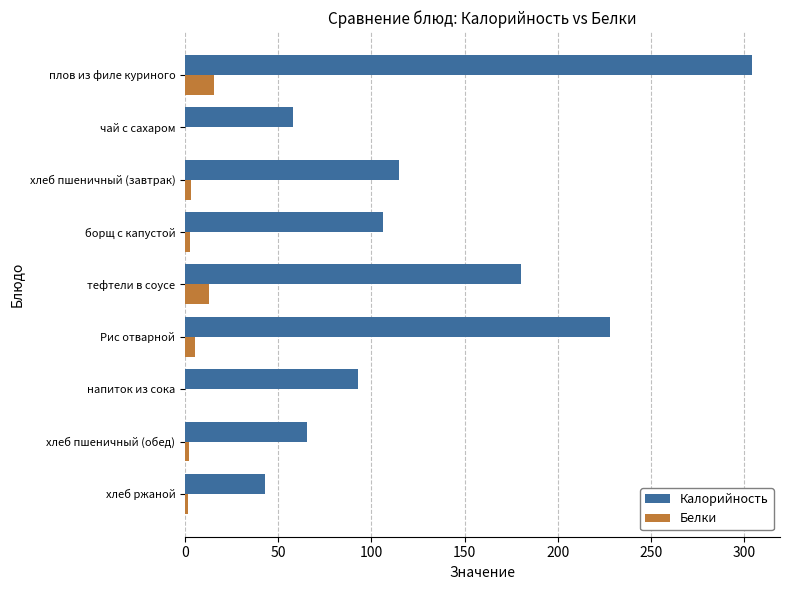

Where is Калорийность nearest to the value 173?

тефтели в соусе